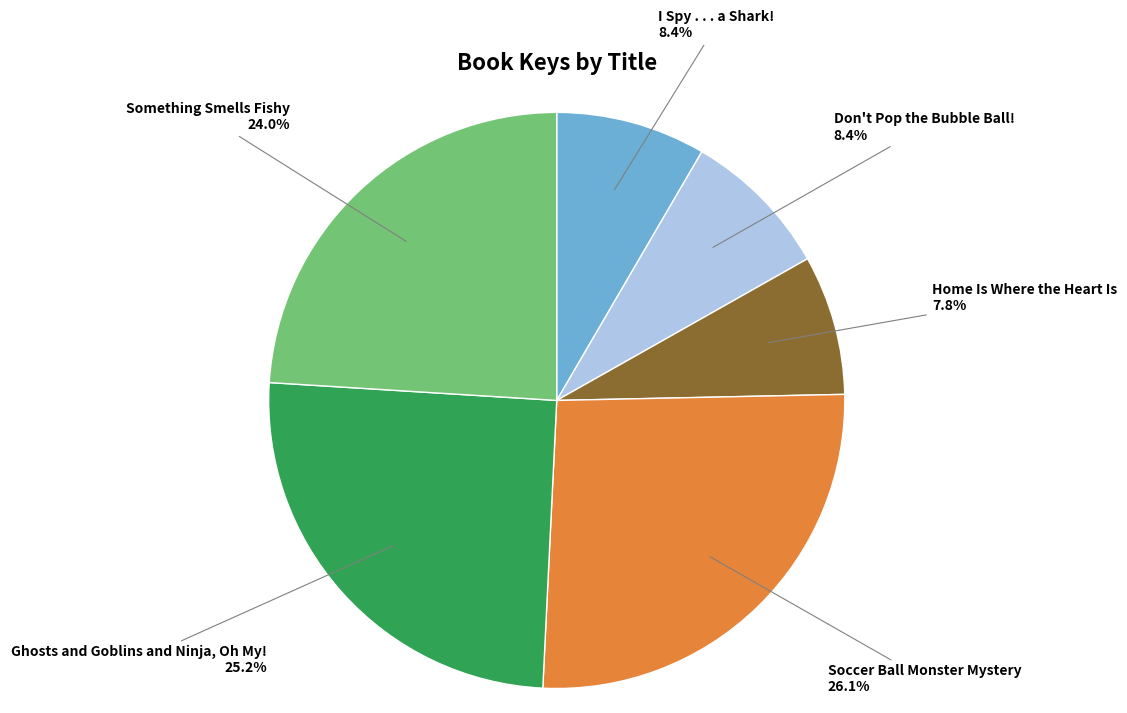

Is there a majority slice in this chart?

No